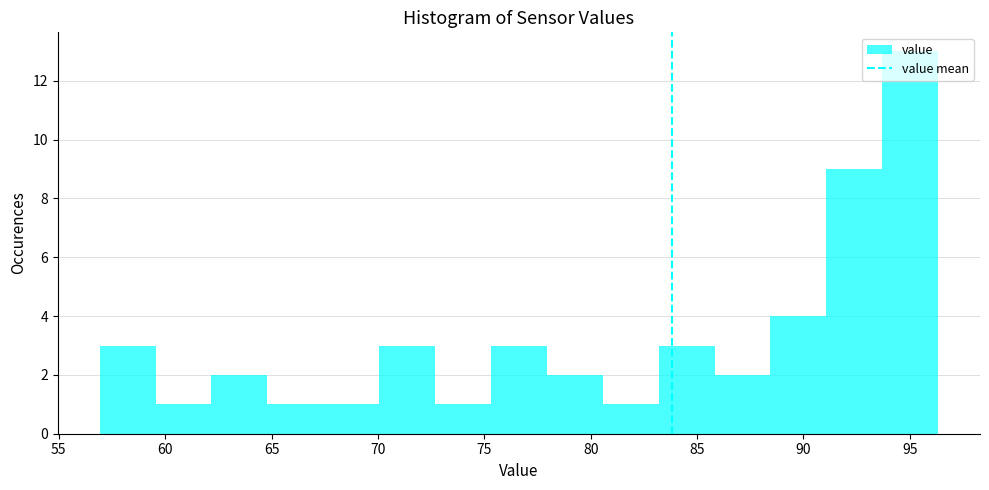

Reading left to right, transcribe this chart: for each bar, give the range it covers on the x-axis and its height. Neither the bar edges nor the heights are printed on the chart, so give them approximately, as read against the axes.

57.0 to 59.5: 3
59.5 to 62.0: 1
62.0 to 65.0: 2
65.0 to 67.5: 1
67.5 to 70.0: 1
70.0 to 72.5: 3
72.5 to 75.5: 1
75.5 to 78.0: 3
78.0 to 80.5: 2
80.5 to 83.0: 1
83.0 to 86.0: 3
86.0 to 88.5: 2
88.5 to 91.0: 4
91.0 to 93.5: 9
93.5 to 96.5: 13